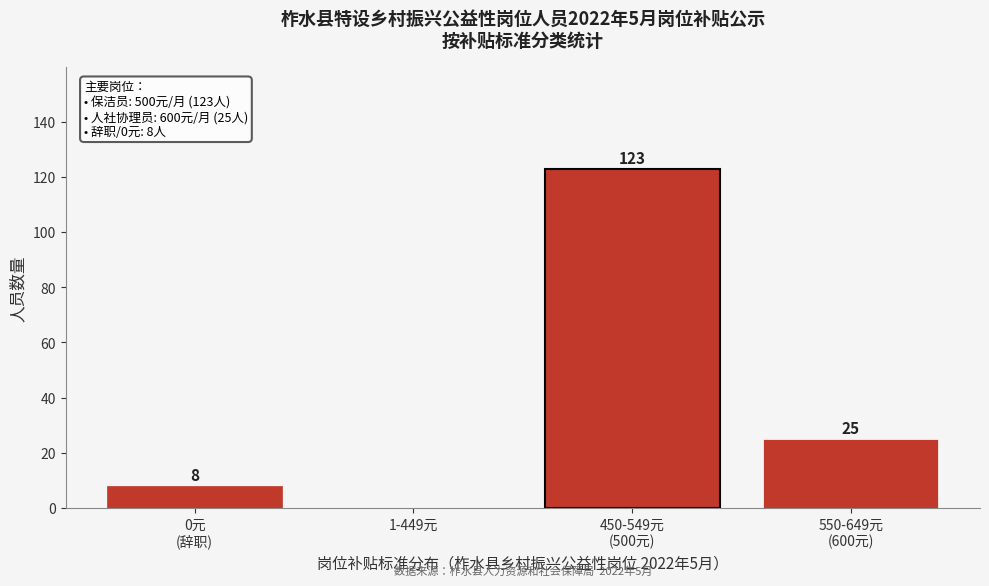

True or false: the data shows 0 at 1-449元.

True